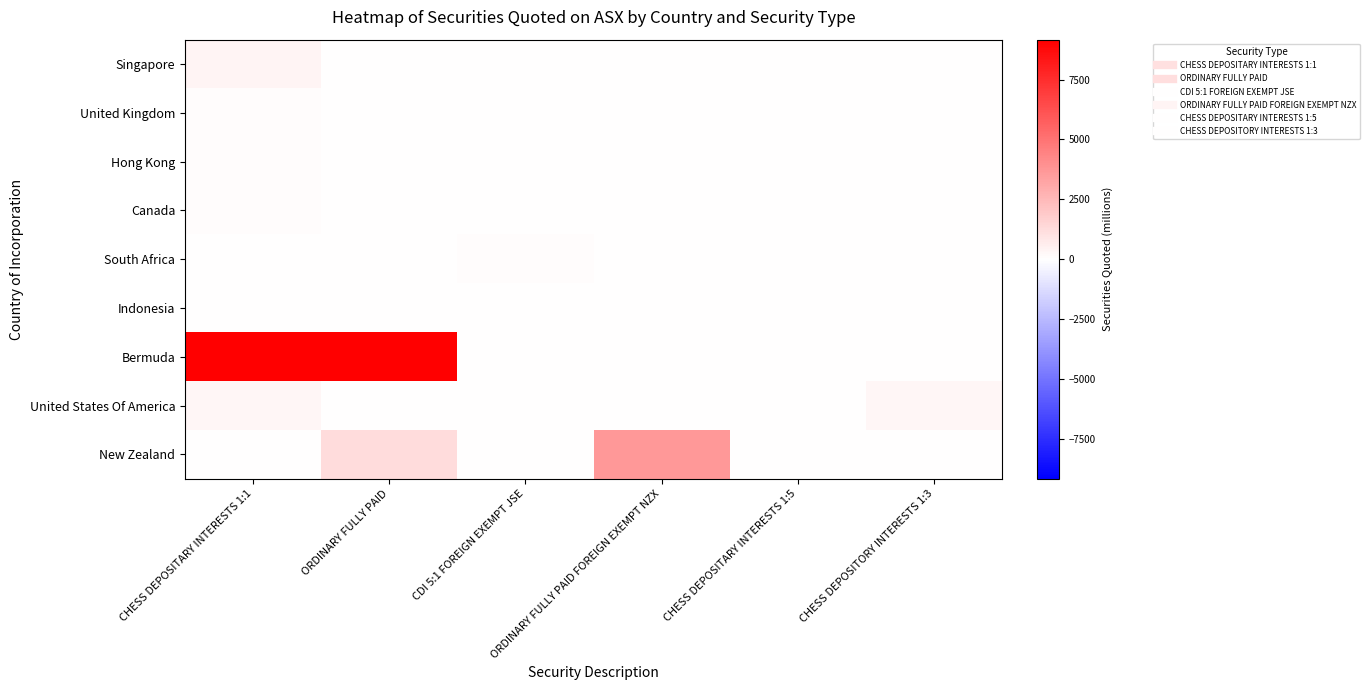

Reading left to right, transcribe all the data shown in this chart.

Singapore: CHESS DEPOSITARY INTERESTS 1:1=362.0	ORDINARY FULLY PAID=0.0	CDI 5:1 FOREIGN EXEMPT JSE=0.0	ORDINARY FULLY PAID FOREIGN EXEMPT NZX=0.0	CHESS DEPOSITARY INTERESTS 1:5=0.0	CHESS DEPOSITORY INTERESTS 1:3=0.0
United Kingdom: CHESS DEPOSITARY INTERESTS 1:1=78.3	ORDINARY FULLY PAID=0.0	CDI 5:1 FOREIGN EXEMPT JSE=0.0	ORDINARY FULLY PAID FOREIGN EXEMPT NZX=0.0	CHESS DEPOSITARY INTERESTS 1:5=0.0	CHESS DEPOSITORY INTERESTS 1:3=0.0
Hong Kong: CHESS DEPOSITARY INTERESTS 1:1=122.5	ORDINARY FULLY PAID=0.0	CDI 5:1 FOREIGN EXEMPT JSE=0.0	ORDINARY FULLY PAID FOREIGN EXEMPT NZX=0.0	CHESS DEPOSITARY INTERESTS 1:5=0.0	CHESS DEPOSITORY INTERESTS 1:3=0.0
Canada: CHESS DEPOSITARY INTERESTS 1:1=95.5	ORDINARY FULLY PAID=0.0	CDI 5:1 FOREIGN EXEMPT JSE=0.0	ORDINARY FULLY PAID FOREIGN EXEMPT NZX=0.0	CHESS DEPOSITARY INTERESTS 1:5=0.0	CHESS DEPOSITORY INTERESTS 1:3=0.0
South Africa: CHESS DEPOSITARY INTERESTS 1:1=0.0	ORDINARY FULLY PAID=0.0	CDI 5:1 FOREIGN EXEMPT JSE=89.2	ORDINARY FULLY PAID FOREIGN EXEMPT NZX=0.0	CHESS DEPOSITARY INTERESTS 1:5=0.0	CHESS DEPOSITORY INTERESTS 1:3=0.0
Indonesia: CHESS DEPOSITARY INTERESTS 1:1=1.3	ORDINARY FULLY PAID=0.0	CDI 5:1 FOREIGN EXEMPT JSE=0.0	ORDINARY FULLY PAID FOREIGN EXEMPT NZX=0.0	CHESS DEPOSITARY INTERESTS 1:5=1.3	CHESS DEPOSITORY INTERESTS 1:3=0.0
Bermuda: CHESS DEPOSITARY INTERESTS 1:1=9162.0	ORDINARY FULLY PAID=9162.0	CDI 5:1 FOREIGN EXEMPT JSE=0.0	ORDINARY FULLY PAID FOREIGN EXEMPT NZX=0.0	CHESS DEPOSITARY INTERESTS 1:5=0.0	CHESS DEPOSITORY INTERESTS 1:3=0.0
United States Of America: CHESS DEPOSITARY INTERESTS 1:1=287.8	ORDINARY FULLY PAID=0.0	CDI 5:1 FOREIGN EXEMPT JSE=0.0	ORDINARY FULLY PAID FOREIGN EXEMPT NZX=0.0	CHESS DEPOSITARY INTERESTS 1:5=0.0	CHESS DEPOSITORY INTERESTS 1:3=287.8
New Zealand: CHESS DEPOSITARY INTERESTS 1:1=0.0	ORDINARY FULLY PAID=1265.4	CDI 5:1 FOREIGN EXEMPT JSE=0.0	ORDINARY FULLY PAID FOREIGN EXEMPT NZX=3688.9	CHESS DEPOSITARY INTERESTS 1:5=0.0	CHESS DEPOSITORY INTERESTS 1:3=0.0